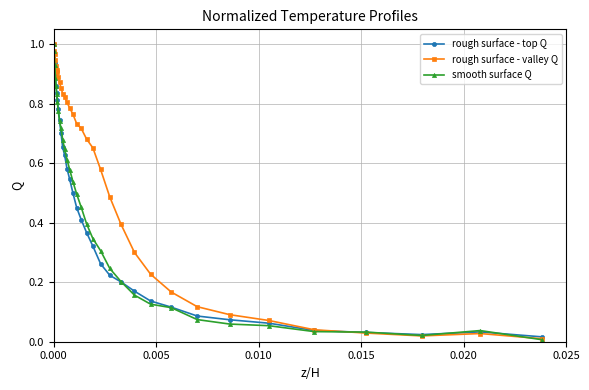

In rough surface - top Q, how many points are lower than both neighbors (excluding endpoints)?

1